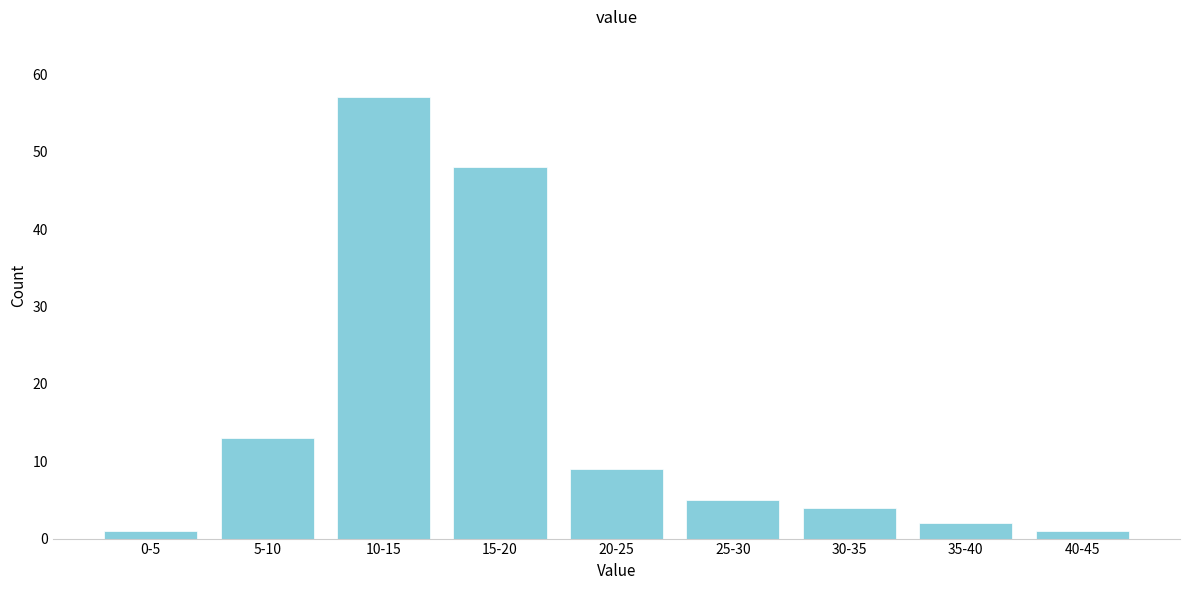

Reading right to left, what are all the values shown in this chart?

1	2	4	5	9	48	57	13	1